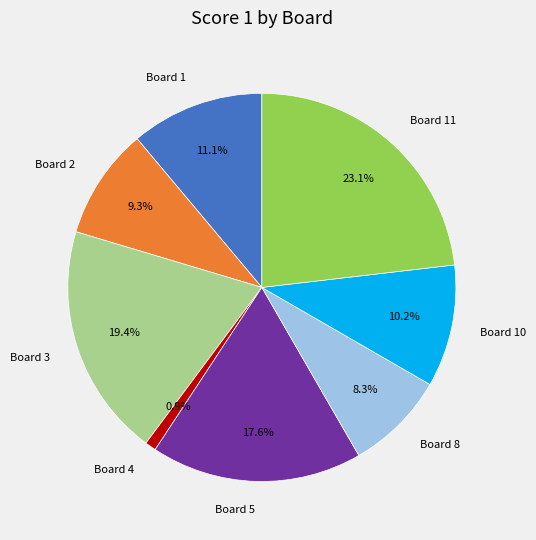

Does Board 10 account for over 50% of the chart?

No